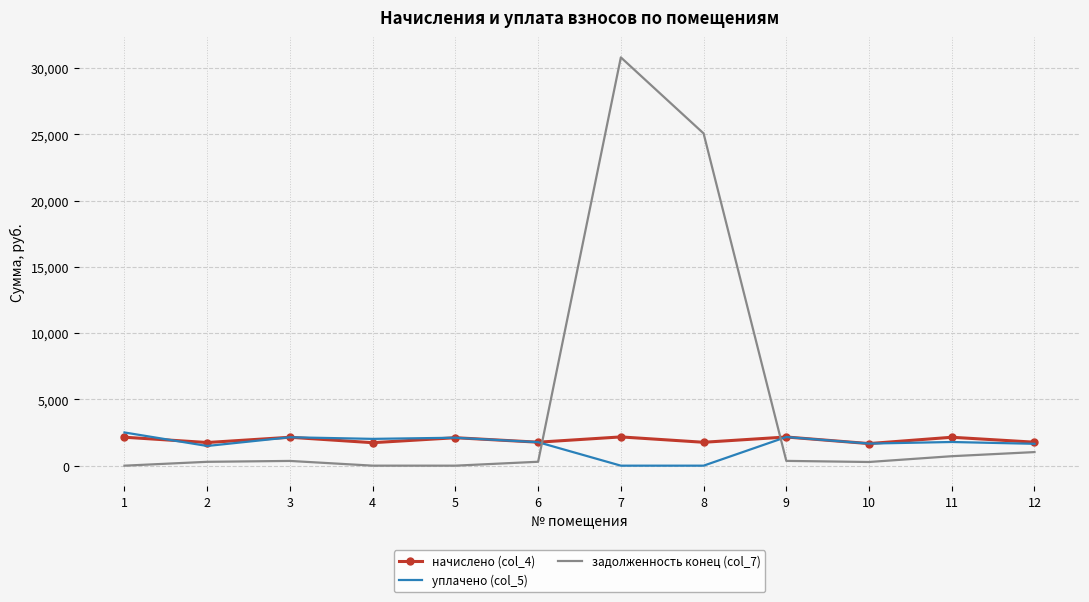

Which series changed the most between 8 and 11?

задолженность конец (col_7)